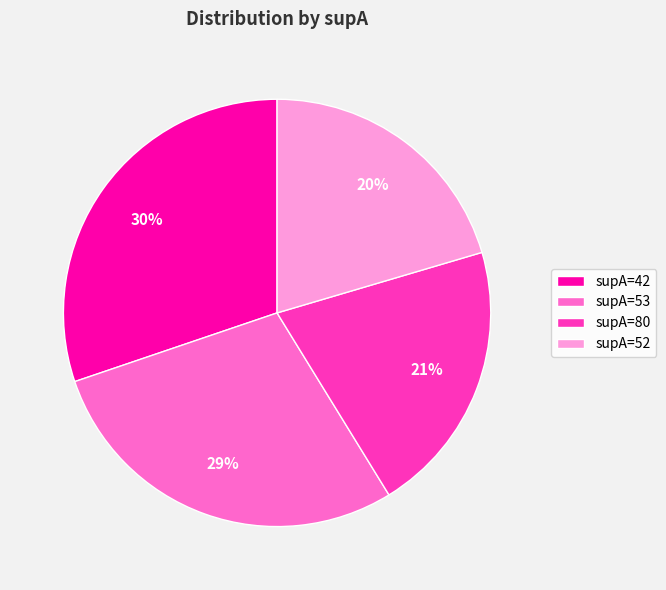

To the nearest percent, what is the combined percentage of supA=52 and supA=80?

41%